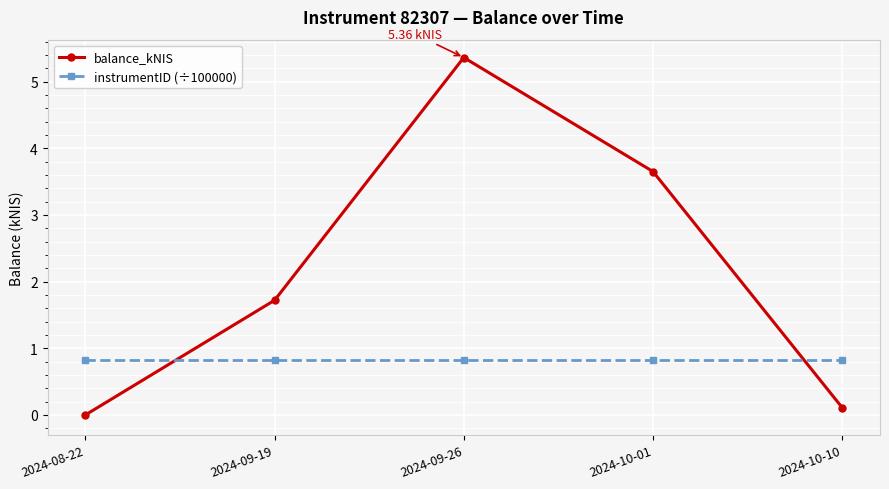

How many interior local peaks does the balance_kNIS series have?

1